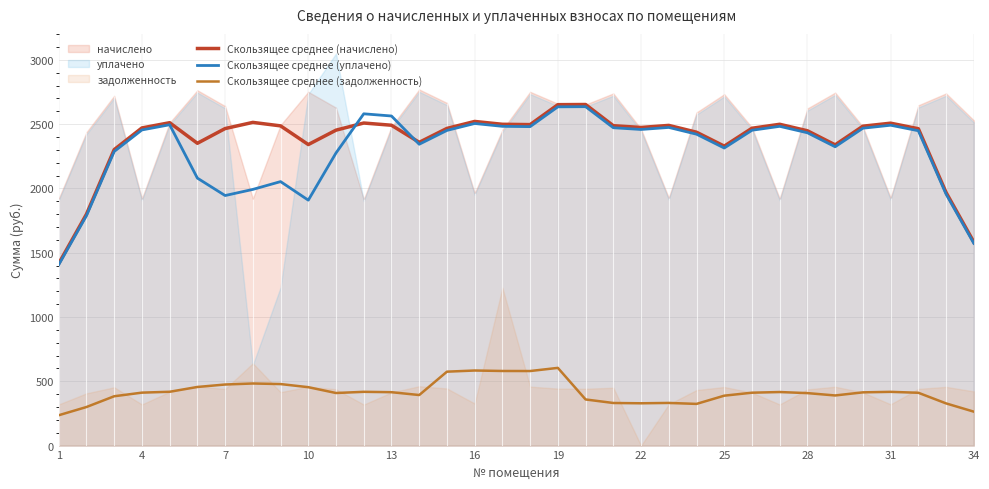

True or false: Скользящее среднее (начислено) and Скользящее среднее (задолженность) intersect in this chart.

False